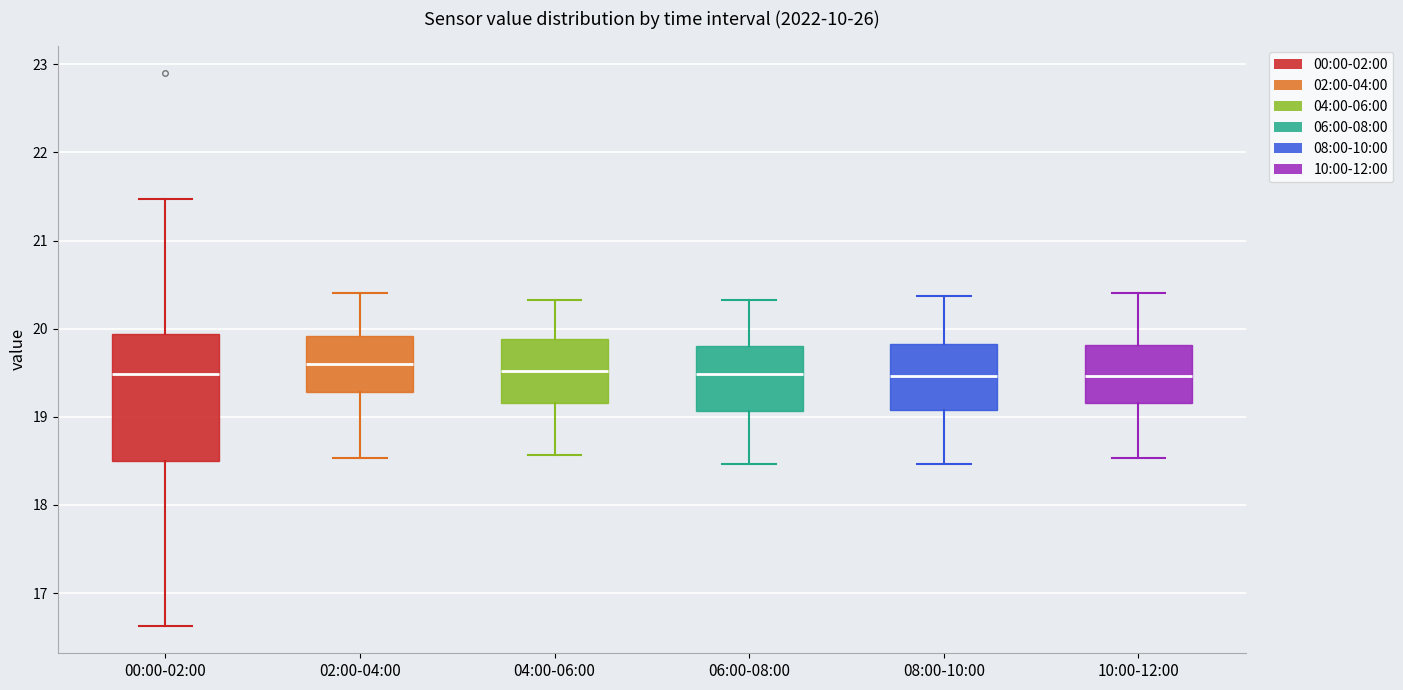

Which box is the tallest, from its lower edge to its upper edge?

00:00-02:00